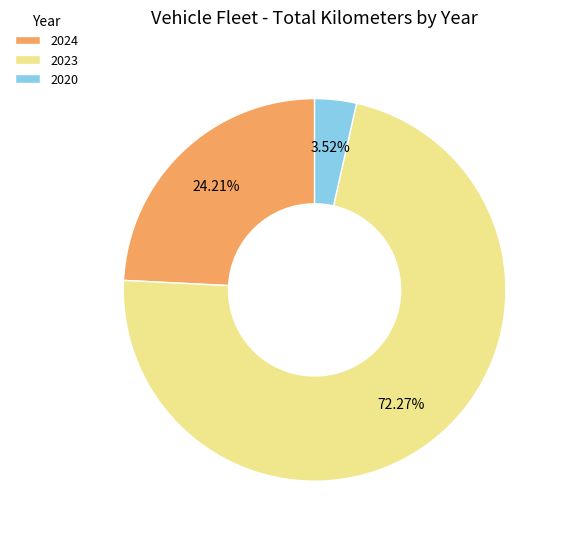

What is the largest slice in the pie chart?

2023